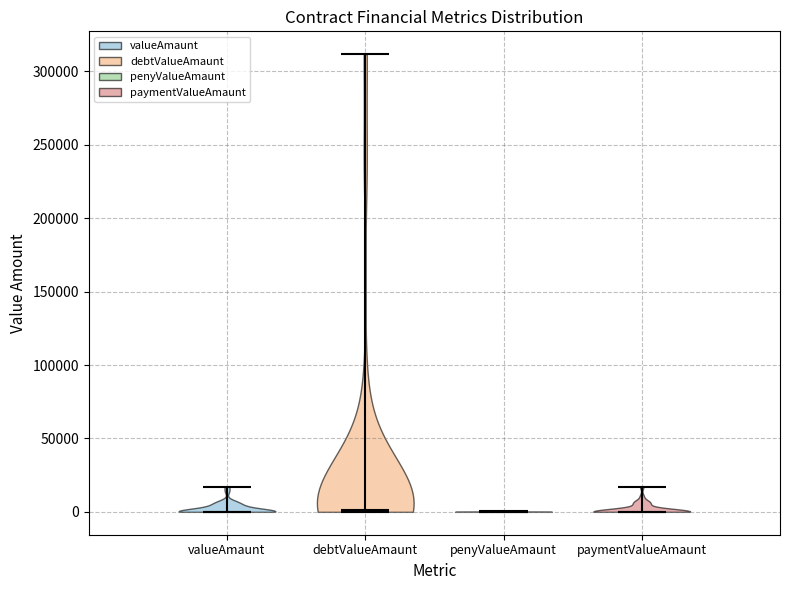

Where does the median line of the violin for paymentValueAmaunt sit on the y-axis? The values are not printed on the chart, so give them approximately, as read against the axis.

0